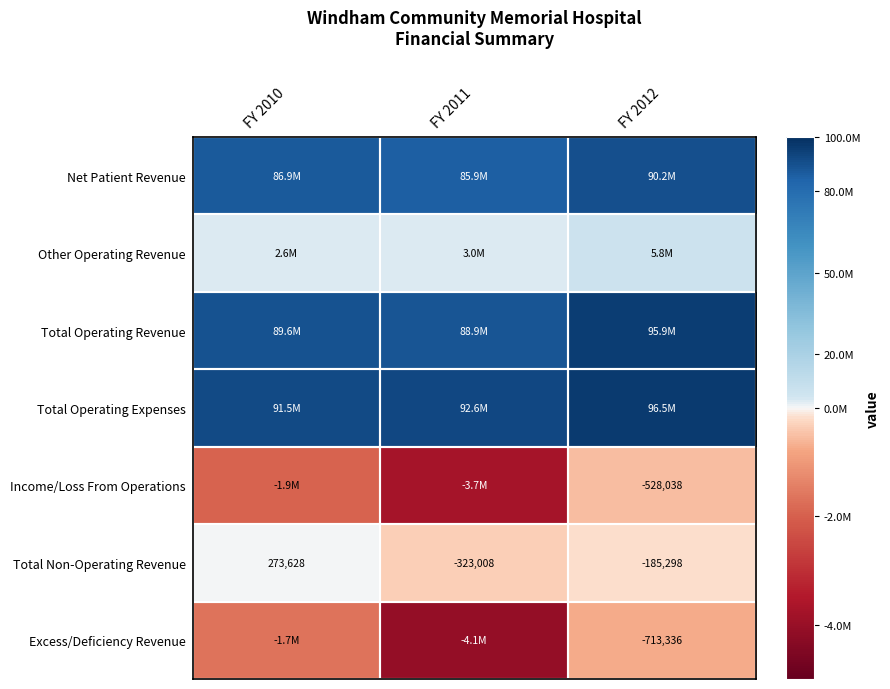

Where does the Total Non-Operating Revenue series first go above -185298?

FY 2010